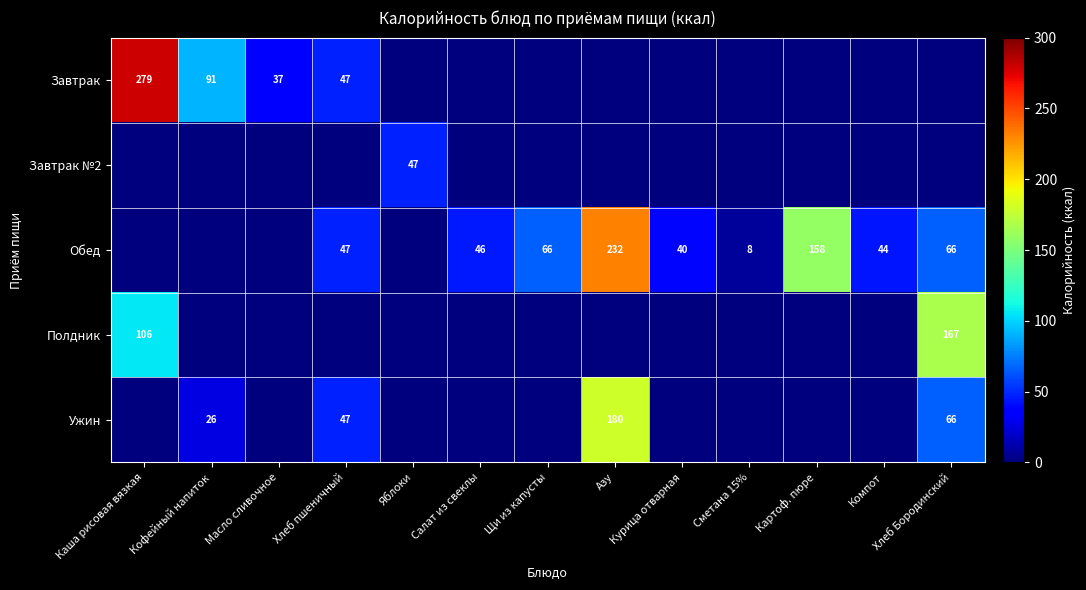

The value of Обед at Курица отварная is 20. True or false?

False